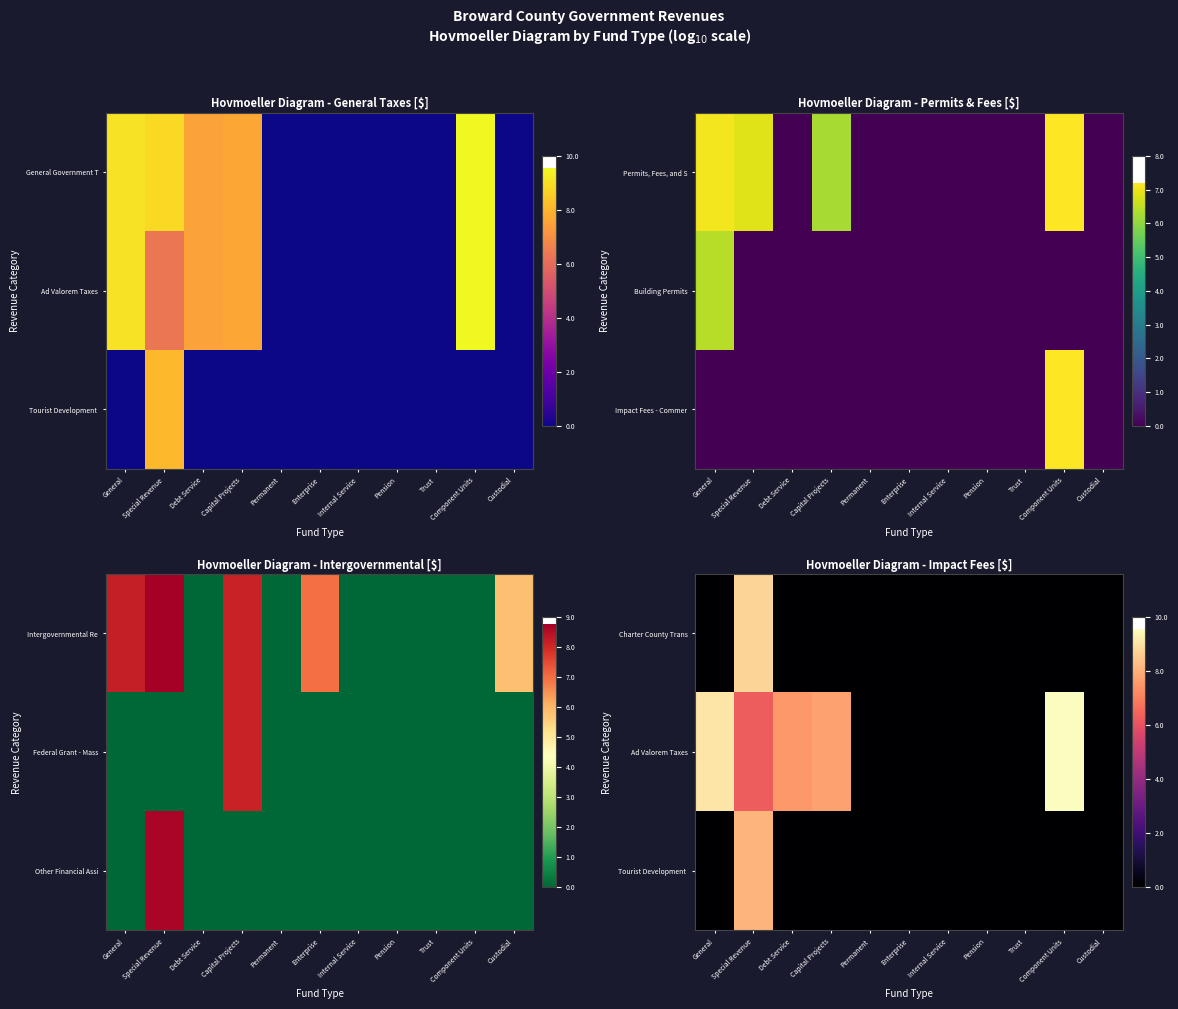

Is the value of Ad Valorem Taxes at General greater than the value of Charter County Trans at Permanent?

Yes